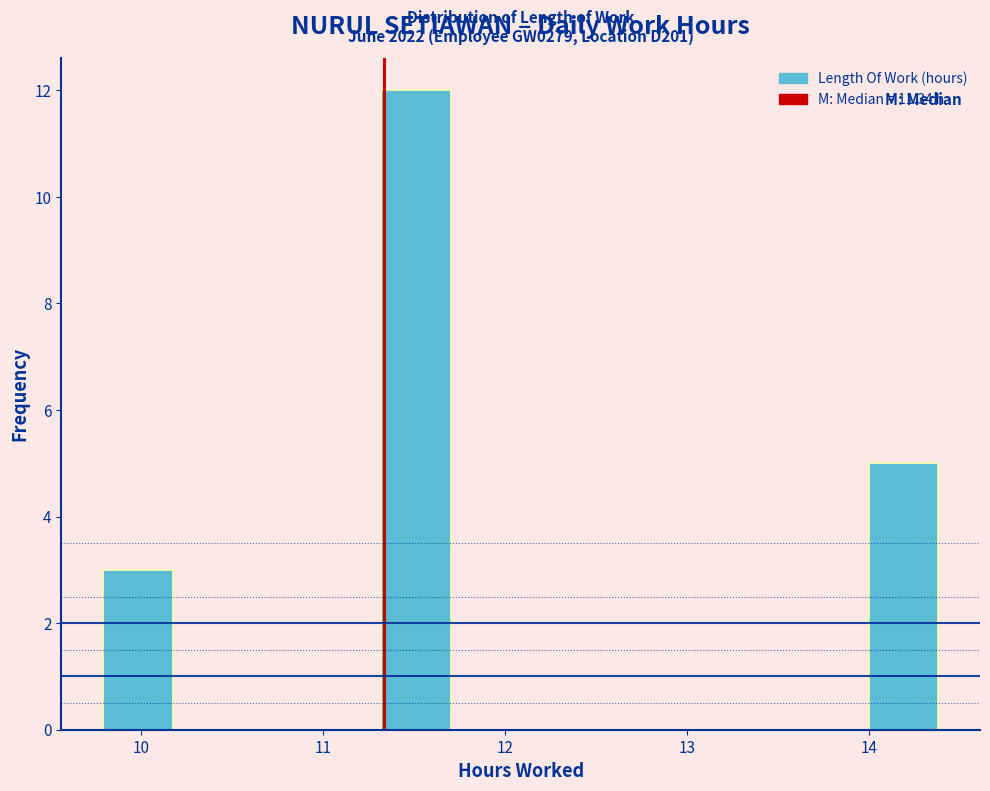

Read against the x-axis, roughly where is the centre of the tallest bar?

11.5